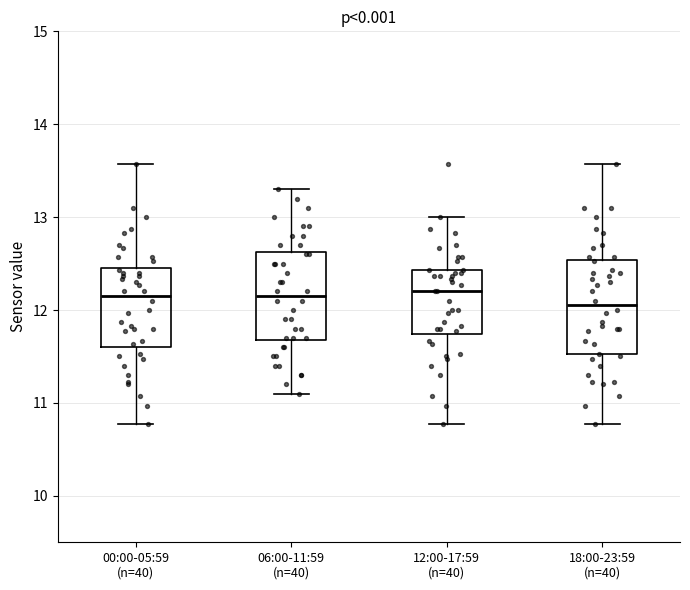

Reading left to right, transcribe this box plot: for each box, give where its median line is, the range the box spans, and where its two whiskers end, as read against the y-axis. The values are not printed on the chart, so give them approximately, as read against the axis.

00:00-05:59 (n=40): median 12.2, box 11.6 to 12.5, whiskers 10.8 to 13.6
06:00-11:59 (n=40): median 12.2, box 11.7 to 12.6, whiskers 11.1 to 13.3
12:00-17:59 (n=40): median 12.2, box 11.7 to 12.4, whiskers 10.8 to 13.0
18:00-23:59 (n=40): median 12.1, box 11.5 to 12.5, whiskers 10.8 to 13.6